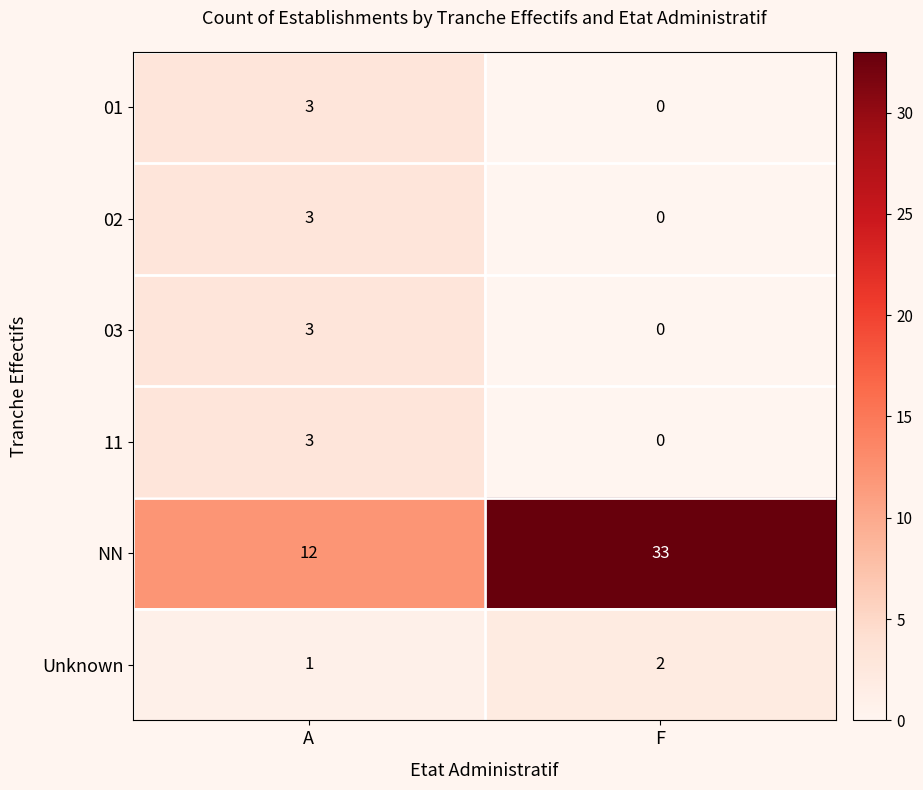

Reading left to right, extract all data points from this chart.

01: A=3	F=0
02: A=3	F=0
03: A=3	F=0
11: A=3	F=0
NN: A=12	F=33
Unknown: A=1	F=2